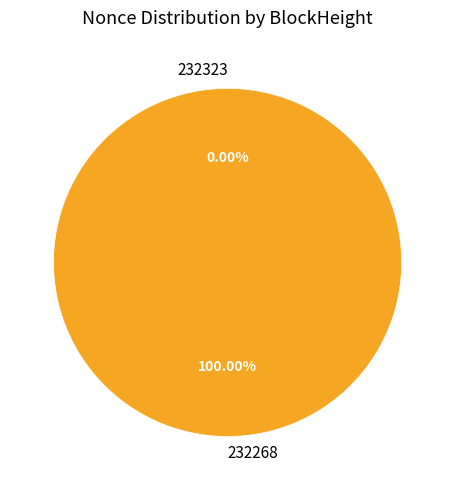

Which category has the biggest portion of the pie?

232268